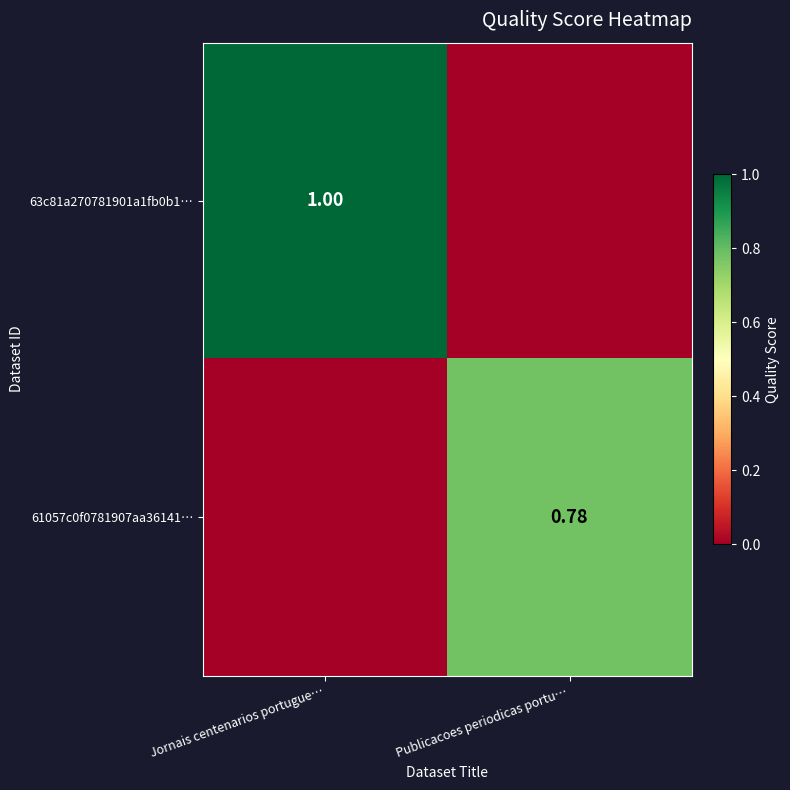

Is the value of 63c81a270781901a1fb0b1… at Jornais centenarios portugue… greater than the value of 61057c0f0781907aa36141… at Publicacoes periodicas portu…?

Yes